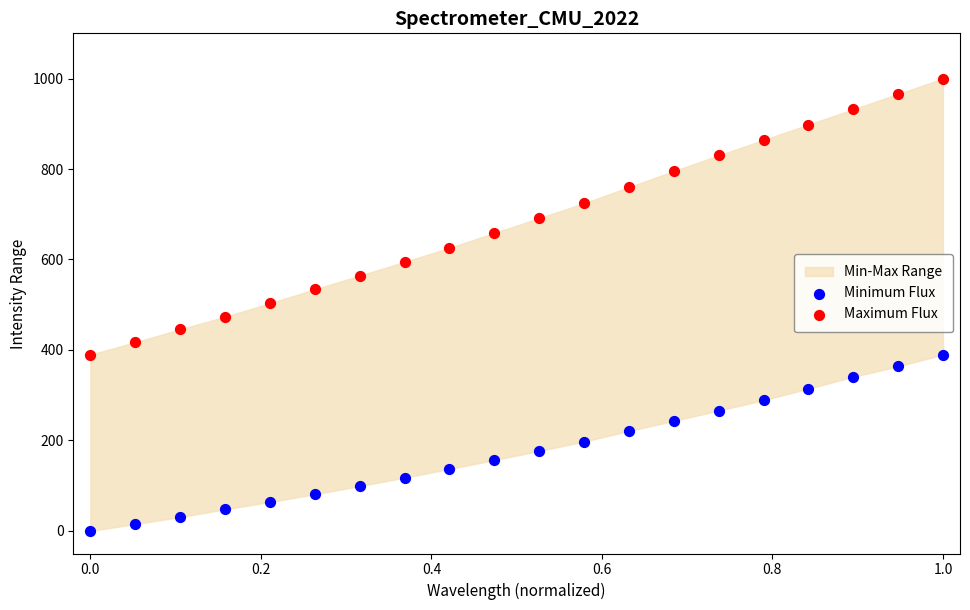

Across all data points, what is the range of Y values (max minus min)?

1000.0